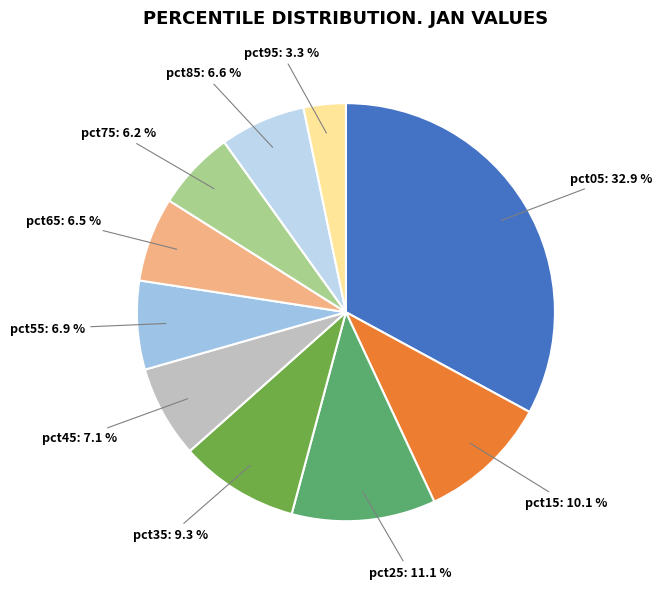

What is the largest slice in the pie chart?

pct05